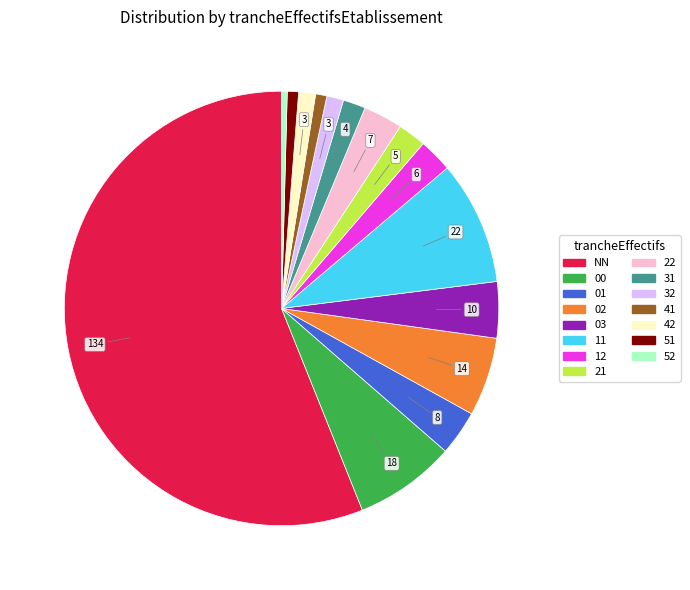

How many slices are in this pie chart?

15